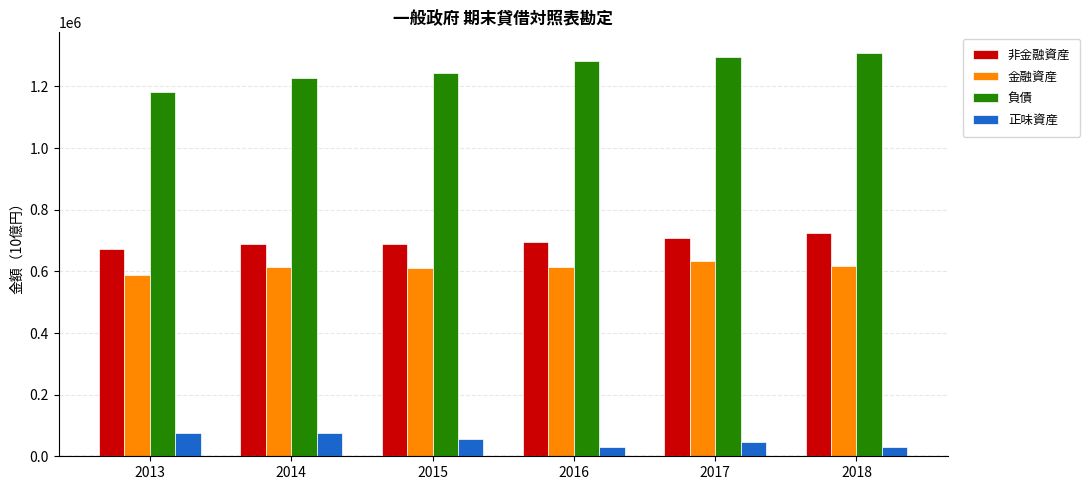

What is the spread (max minus min) of values at 2018?

1280335.2